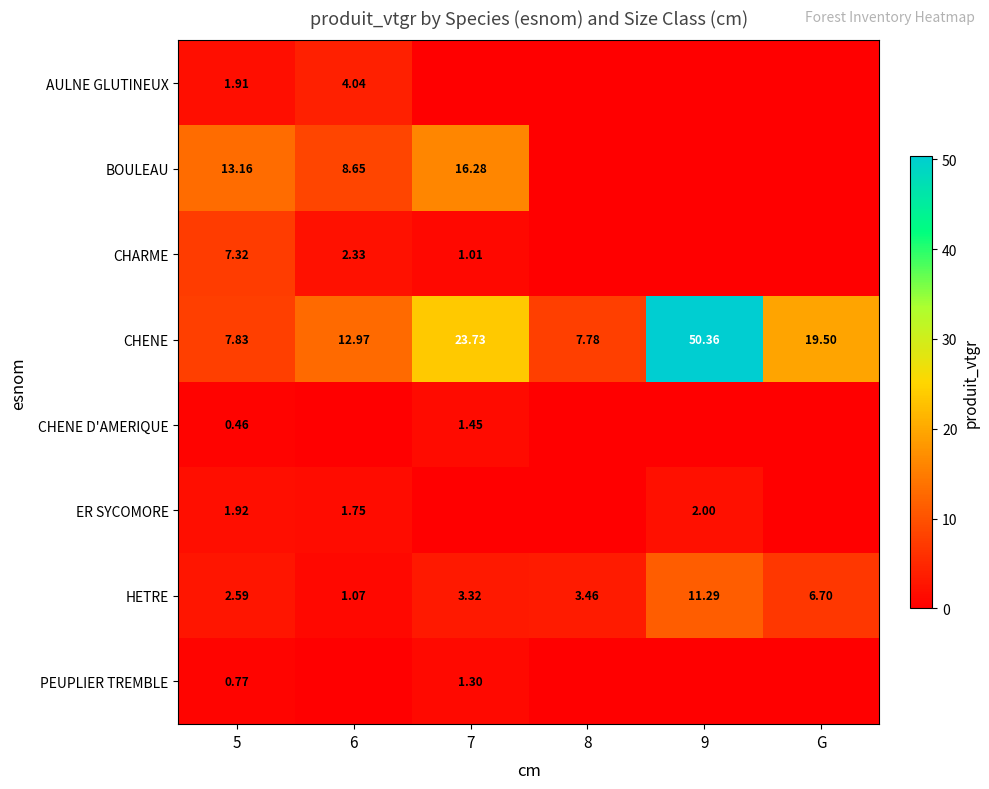

What is the highest value of the ER SYCOMORE series?

2.0